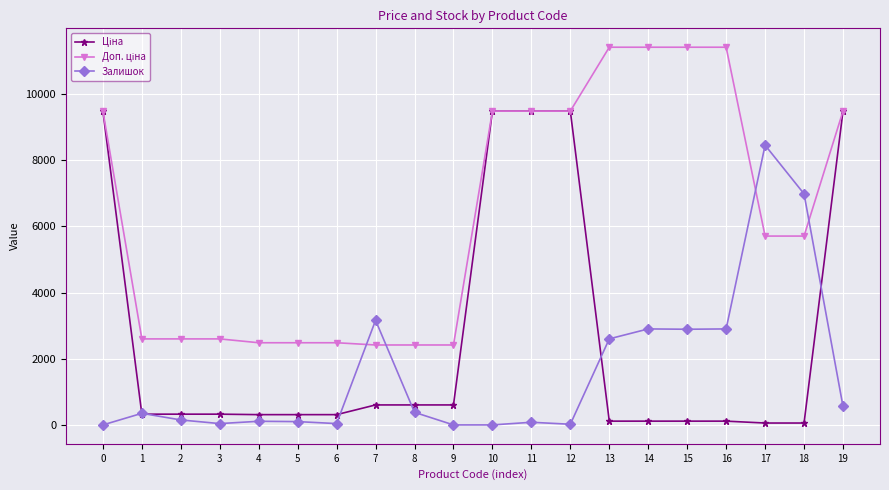

What is the spread (max minus min) of values at 19?

8920.1